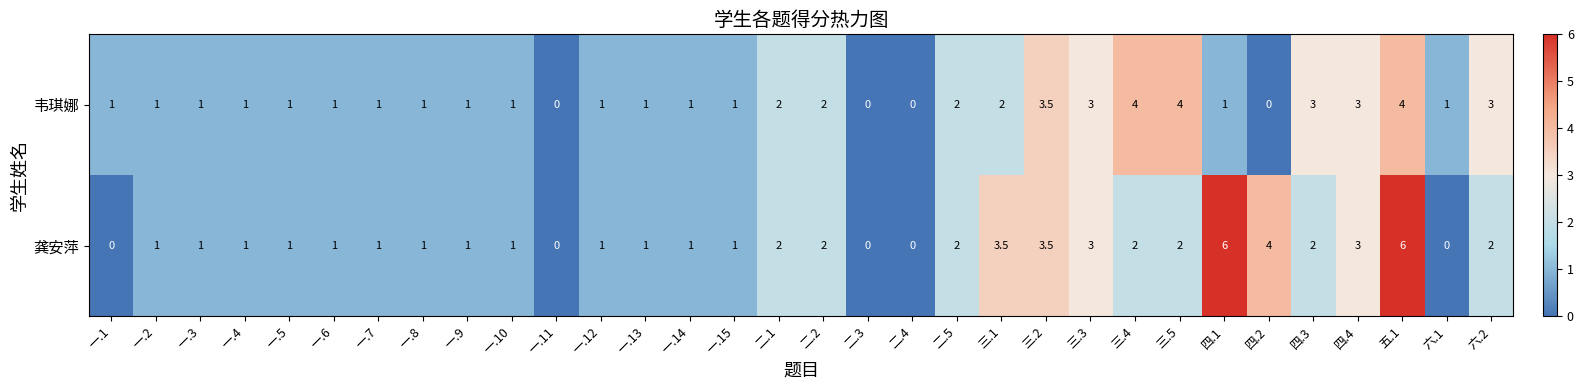

What is the sum of all 龚安萍 values?

56.0